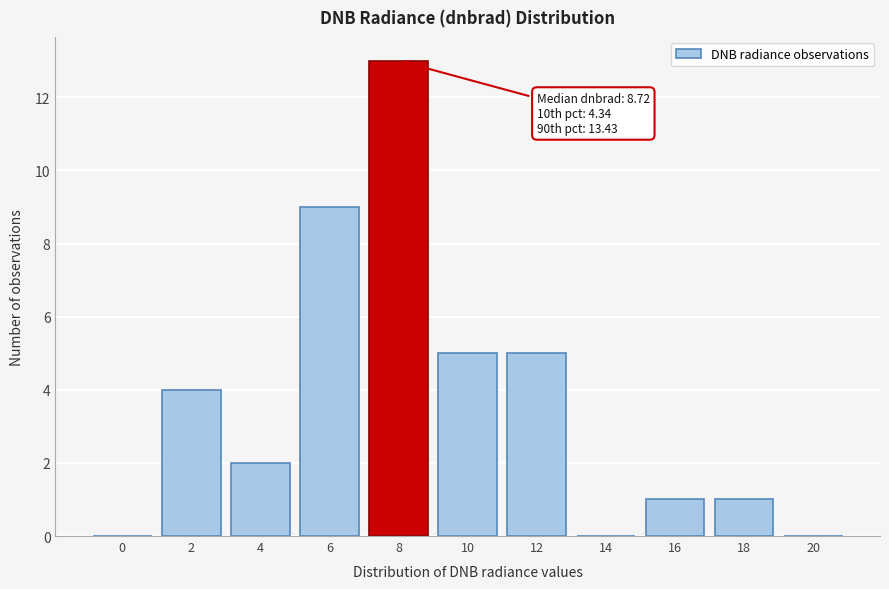

Reading left to right, what are all the values shown in this chart?

0=0	2=4	4=2	6=9	8=13	10=5	12=5	14=0	16=1	18=1	20=0